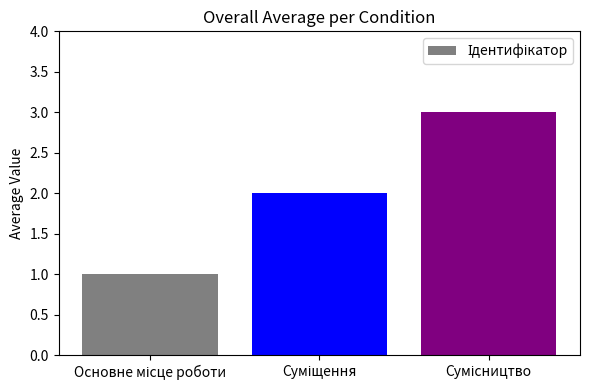

What is the value of the 1st bar from the left?

1